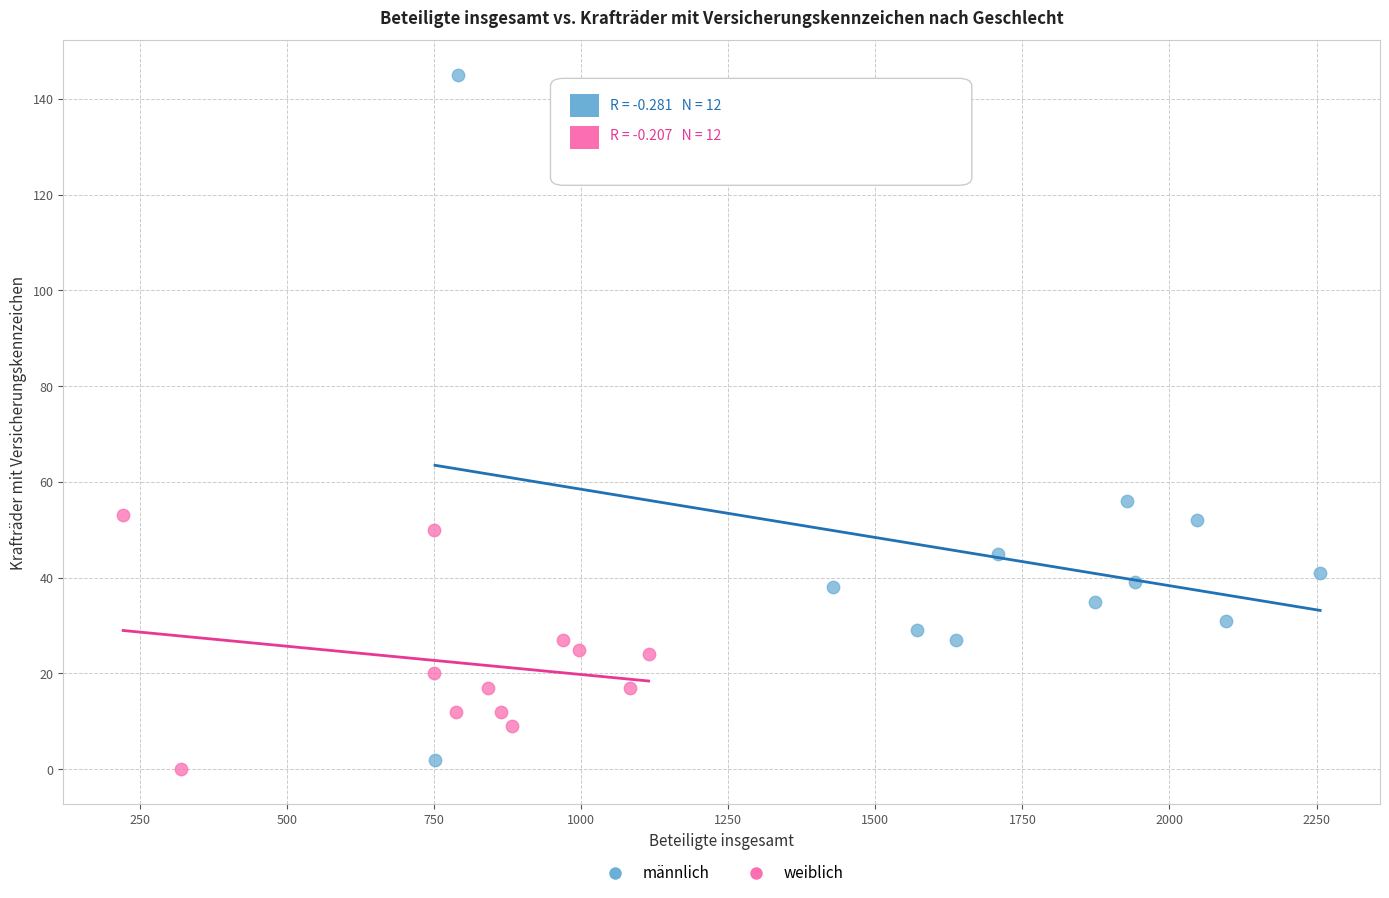

Which series reaches the minimum Y coordinate?

weiblich